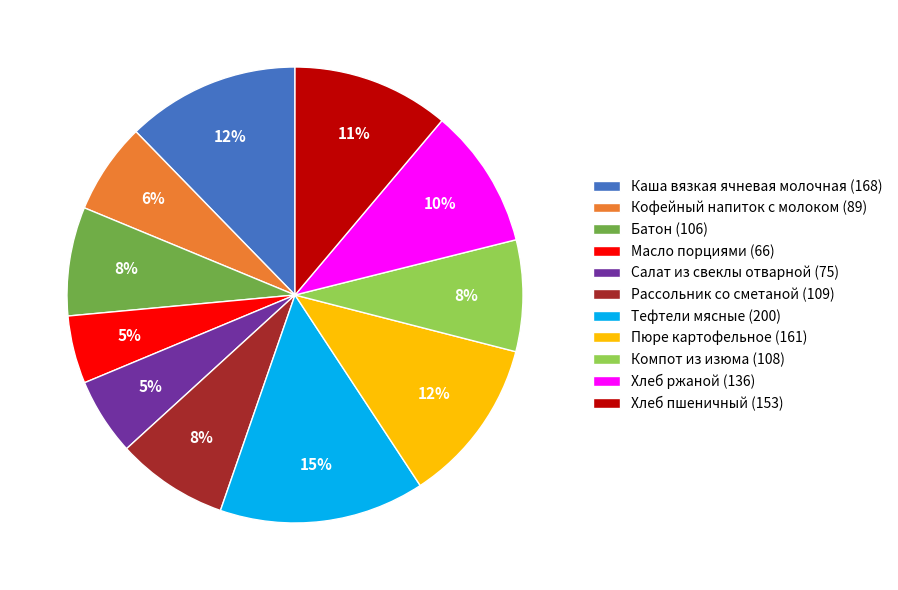

To the nearest percent, what portion does Рассольник со сметаной represent?

8%